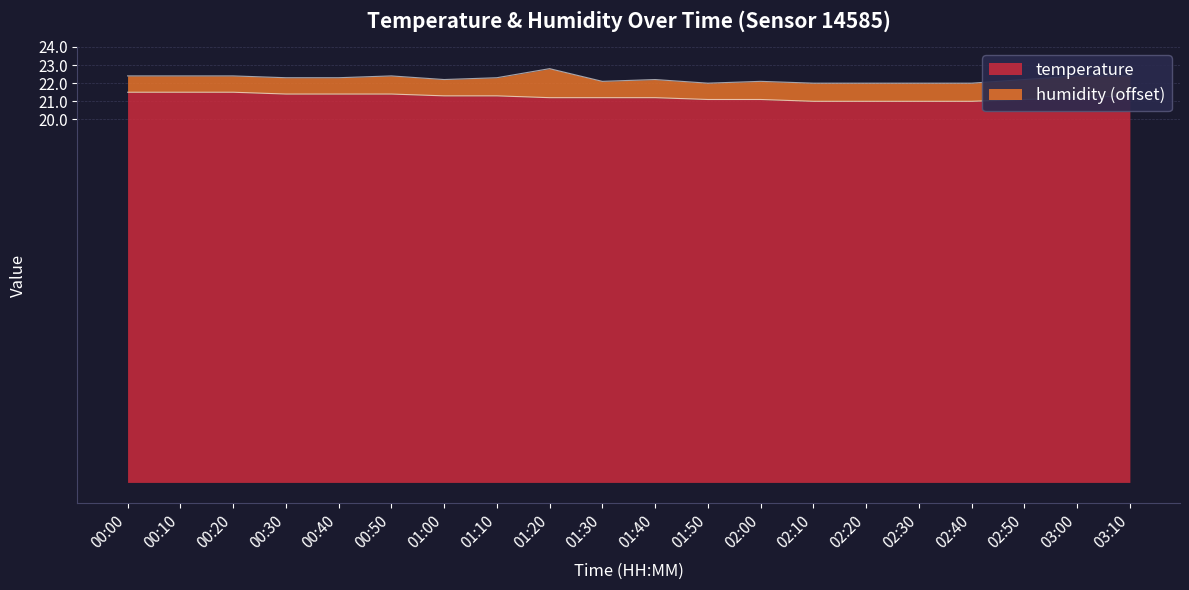

The value at 00:10 is 21.5. True or false?

True